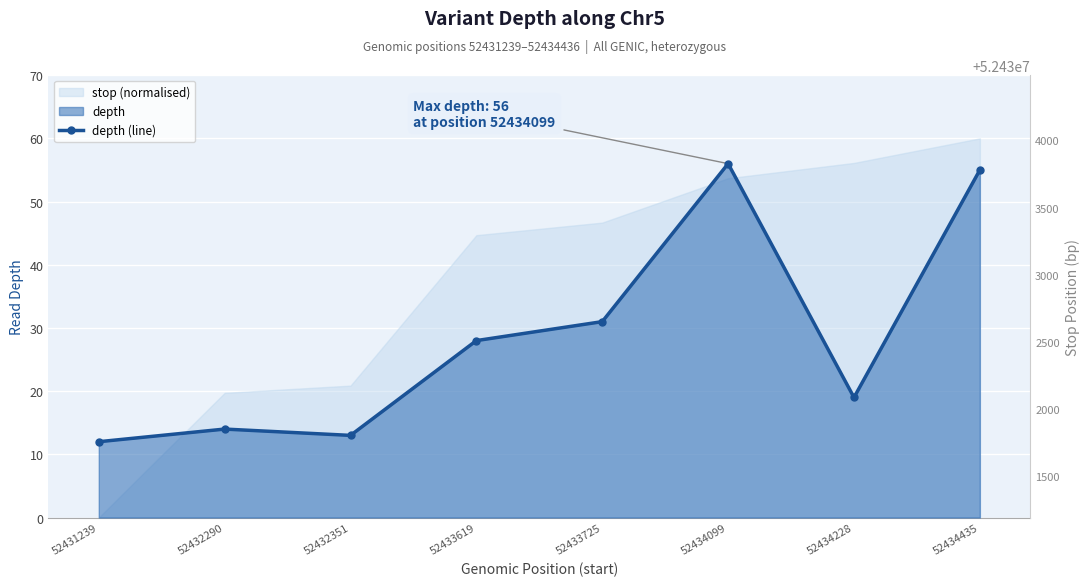

Rank the categories by value from lowest to highest.

52431239, 52432351, 52432290, 52434228, 52433619, 52433725, 52434435, 52434099